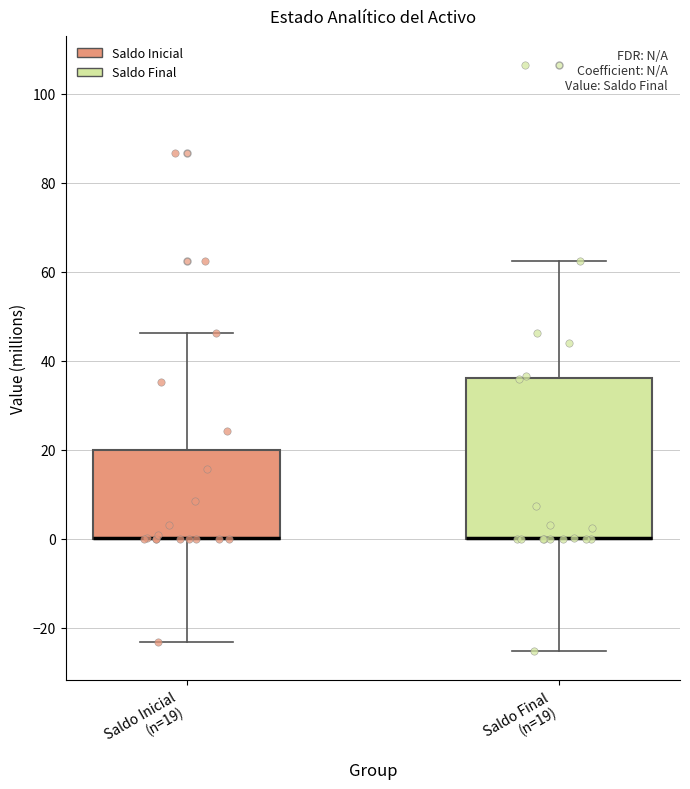

Comparing the boxes themselves (not the whiskers), which one is the tallest?

Saldo Final (n=19)